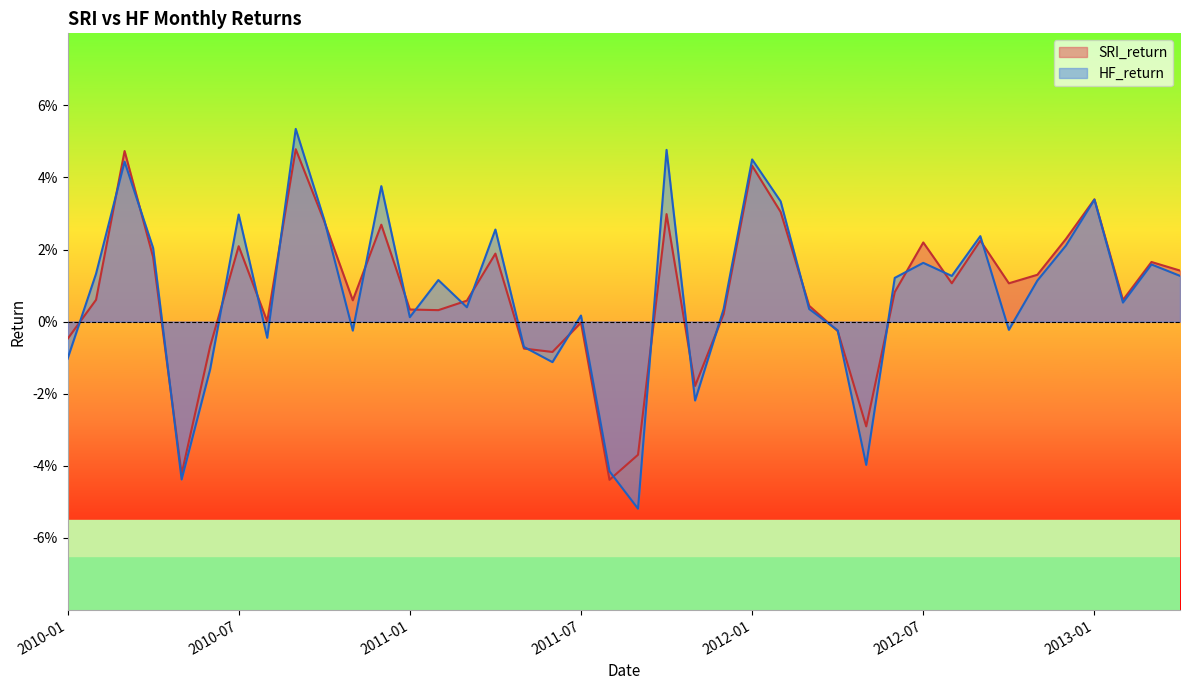

Reading left to right, what are all the values shown in this chart?

SRI_return: 2010-01=-0.0	2010-02=0.0	2010-03=0.0	2010-04=0.0	2010-05=-0.0	2010-06=-0.0	2010-07=0.0	2010-08=0.0	2010-09=0.0	2010-10=0.0	2010-11=0.0	2010-12=0.0	2011-01=0.0	2011-02=0.0	2011-03=0.0	2011-04=0.0	2011-05=-0.0	2011-06=-0.0	2011-07=-0.0	2011-08=-0.0	2011-09=-0.0	2011-10=0.0	2011-11=-0.0	2011-12=0.0	2012-01=0.0	2012-02=0.0	2012-03=0.0	2012-04=-0.0	2012-05=-0.0	2012-06=0.0	2012-07=0.0	2012-08=0.0	2012-09=0.0	2012-10=0.0	2012-11=0.0	2012-12=0.0	2013-01=0.0	2013-02=0.0	2013-03=0.0	2013-04=0.0
HF_return: 2010-01=-0.0	2010-02=0.0	2010-03=0.0	2010-04=0.0	2010-05=-0.0	2010-06=-0.0	2010-07=0.0	2010-08=-0.0	2010-09=0.1	2010-10=0.0	2010-11=-0.0	2010-12=0.0	2011-01=0.0	2011-02=0.0	2011-03=0.0	2011-04=0.0	2011-05=-0.0	2011-06=-0.0	2011-07=0.0	2011-08=-0.0	2011-09=-0.1	2011-10=0.0	2011-11=-0.0	2011-12=0.0	2012-01=0.0	2012-02=0.0	2012-03=0.0	2012-04=-0.0	2012-05=-0.0	2012-06=0.0	2012-07=0.0	2012-08=0.0	2012-09=0.0	2012-10=-0.0	2012-11=0.0	2012-12=0.0	2013-01=0.0	2013-02=0.0	2013-03=0.0	2013-04=0.0